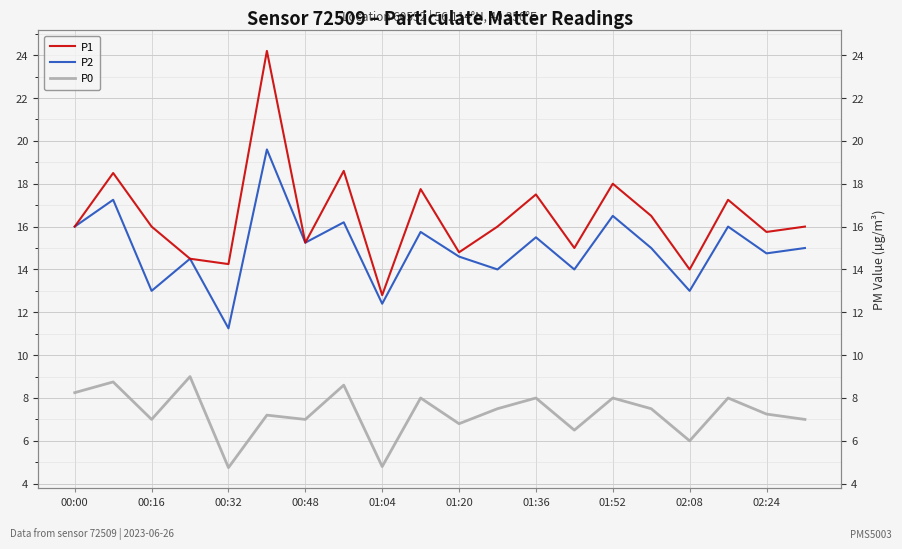

Reading left to right, transcribe all the data shown in this chart.

P1: 16.0	18.5	16.0	14.5	14.2	24.2	15.2	18.6	12.8	17.8	14.8	16.0	17.5	15.0	18.0	16.5	14.0	17.2	15.8	16.0
P2: 16.0	17.2	13.0	14.5	11.2	19.6	15.2	16.2	12.4	15.8	14.6	14.0	15.5	14.0	16.5	15.0	13.0	16.0	14.8	15.0
P0: 8.2	8.8	7.0	9.0	4.8	7.2	7.0	8.6	4.8	8.0	6.8	7.5	8.0	6.5	8.0	7.5	6.0	8.0	7.2	7.0